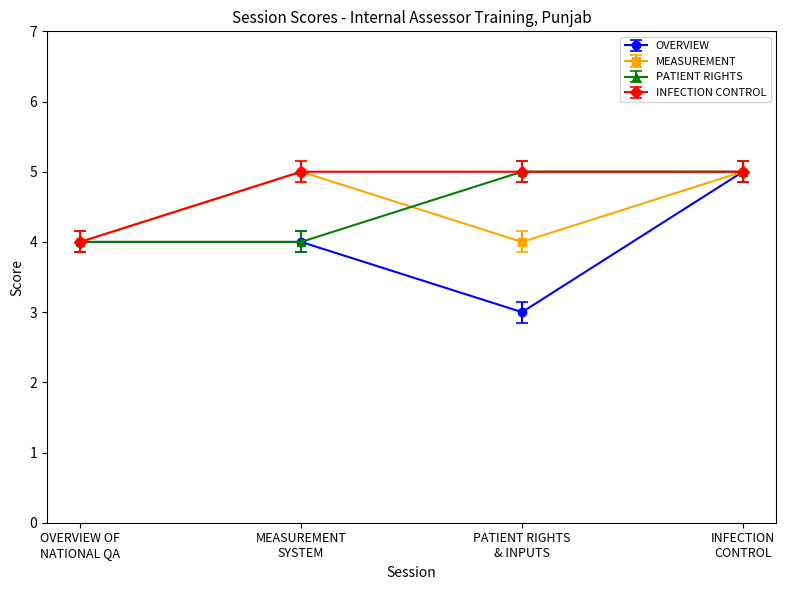

Is this an area chart (filled region under the line)?

No